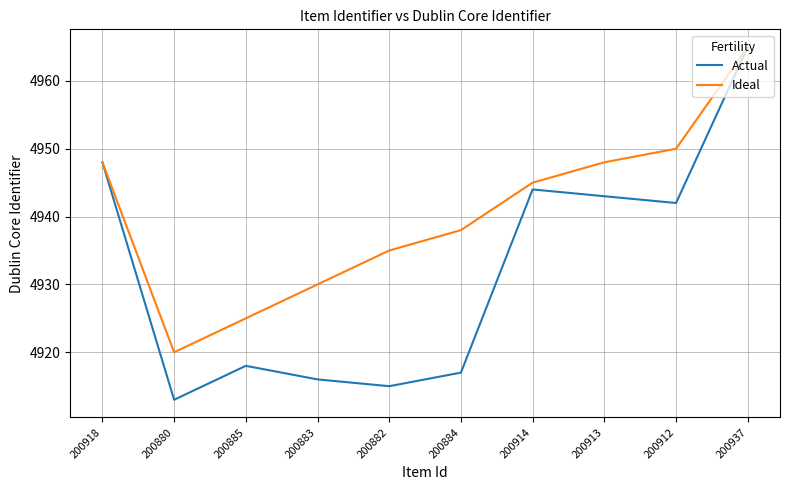

What is the average value of the Actual series?

4932